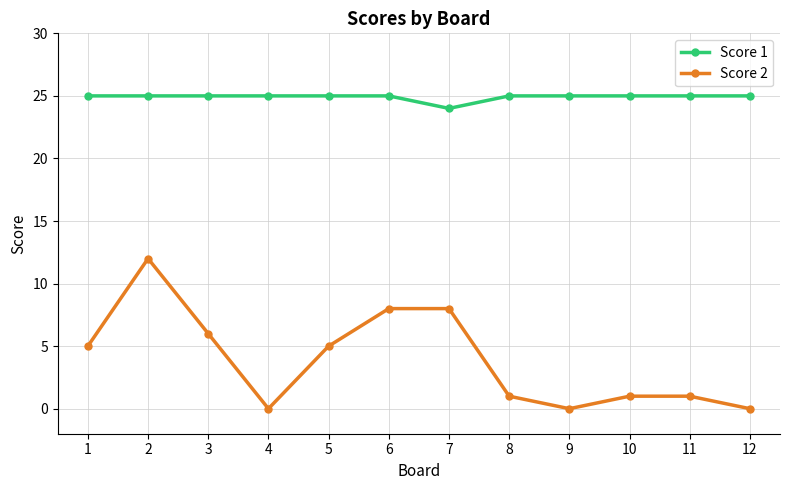

How many data points does each series have?

12